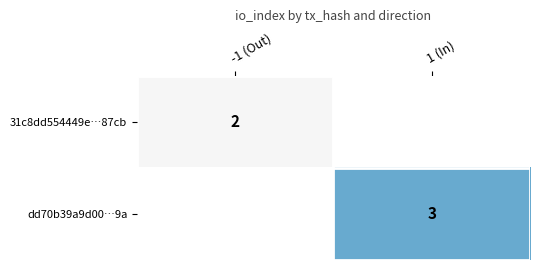

Which has a higher value, -1 (Out) or 1 (In)?

1 (In)